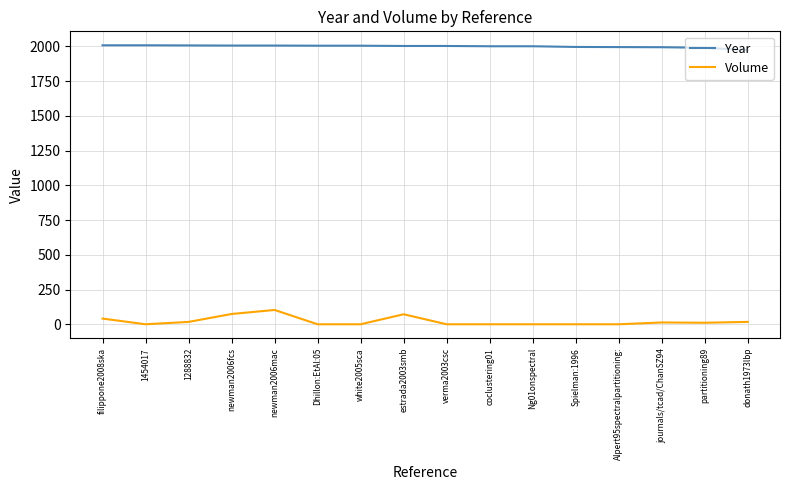

How many values in the Volume series are below 11?

8